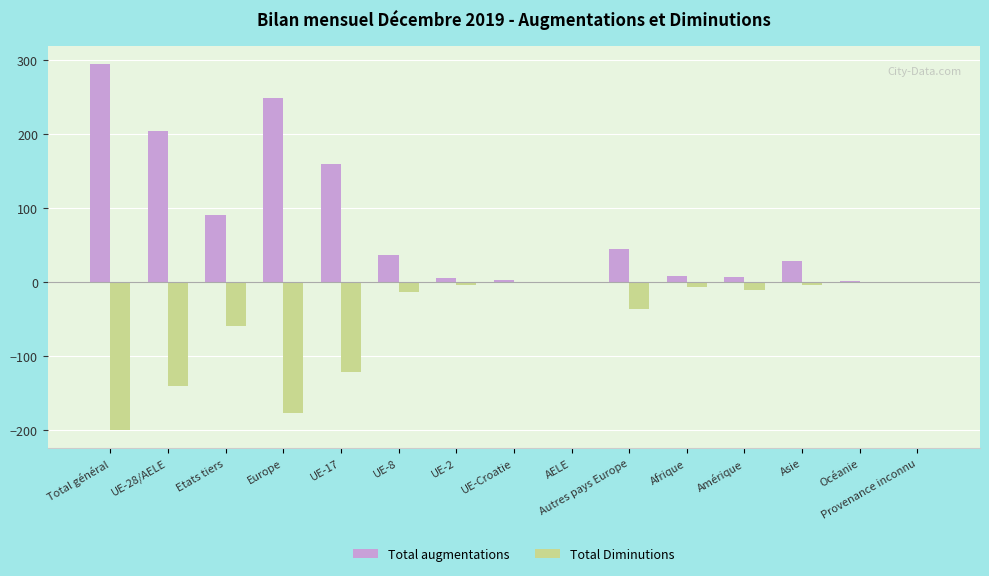

Is it true that Total Diminutions equals 0 at AELE?

True